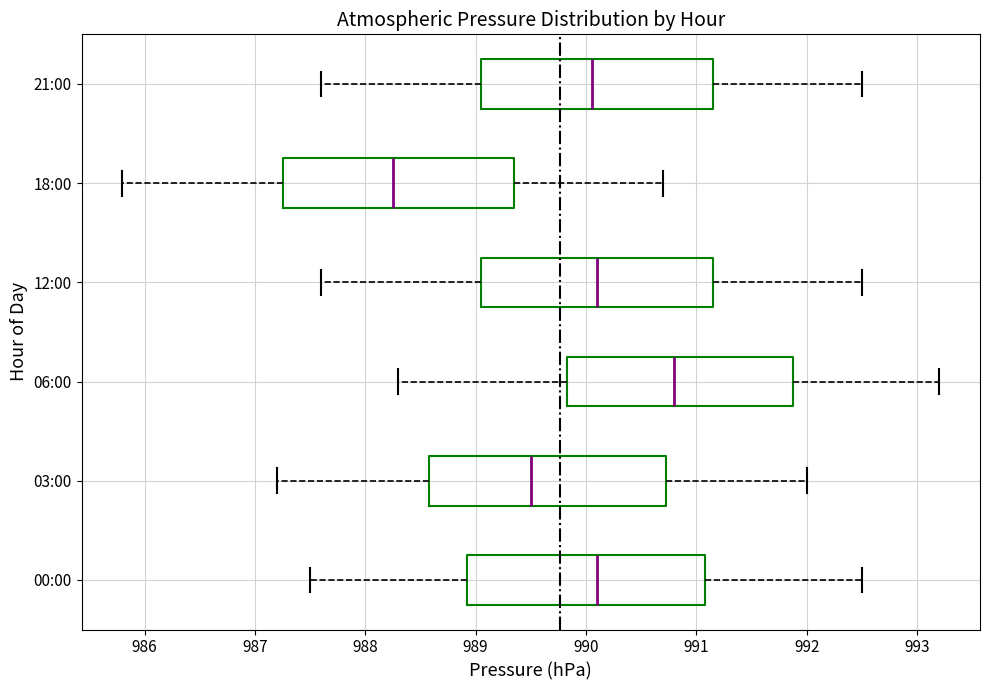

Which box's median line is the furthest to the right?

06:00